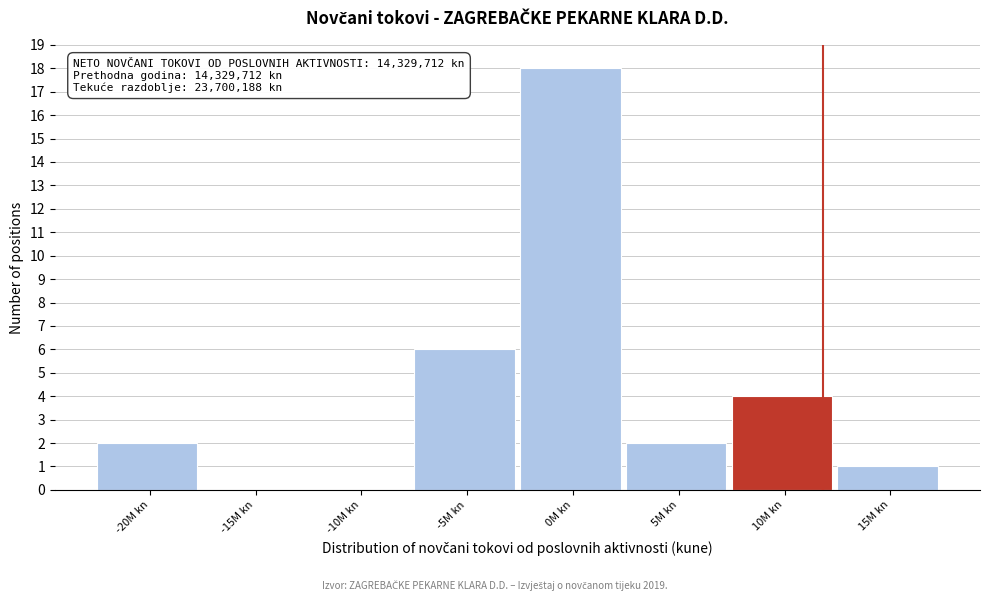

Reading left to right, list all the values displayed in this chart.

-20M kn=2	-15M kn=0	-10M kn=0	-5M kn=6	0M kn=18	5M kn=2	10M kn=4	15M kn=1